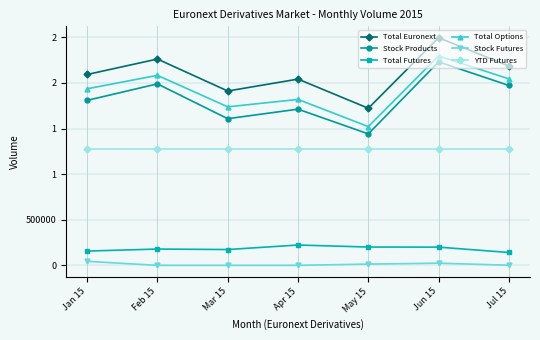

What position from the left is Jan 15?

1